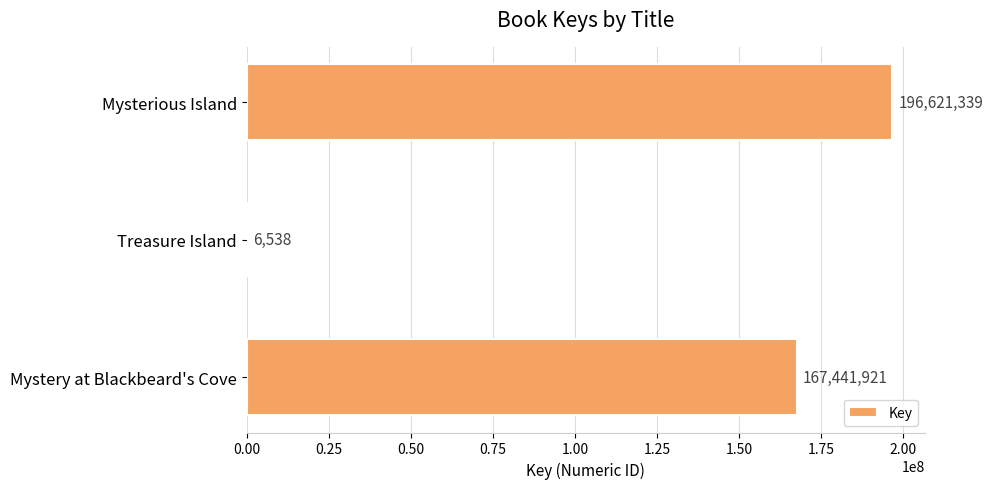

Reading bottom to top, list all the values displayed in this chart.

Mystery at Blackbeard's Cove=167441921	Treasure Island=6538	Mysterious Island=196621339